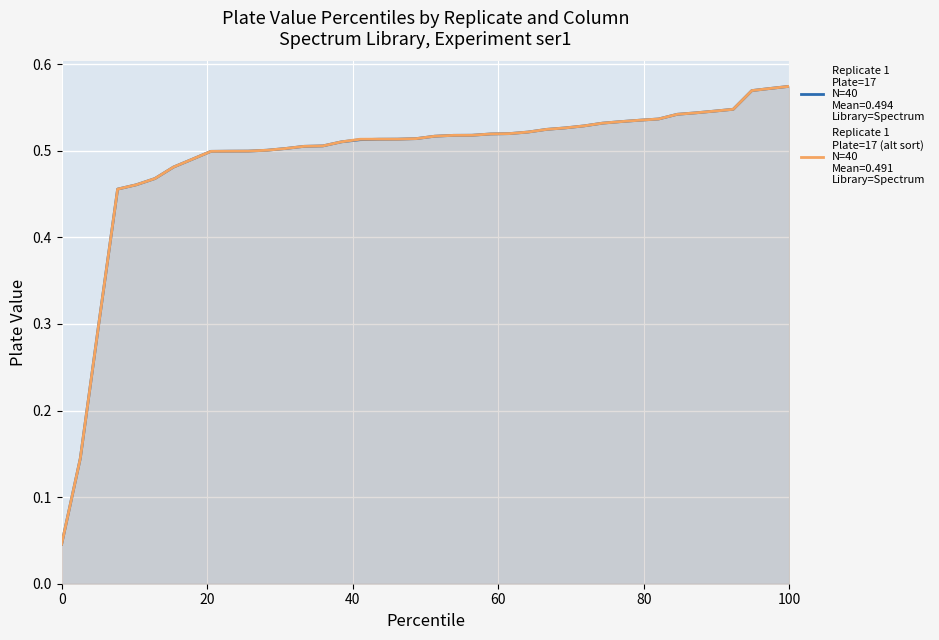

How many lines are shown in the chart?

2